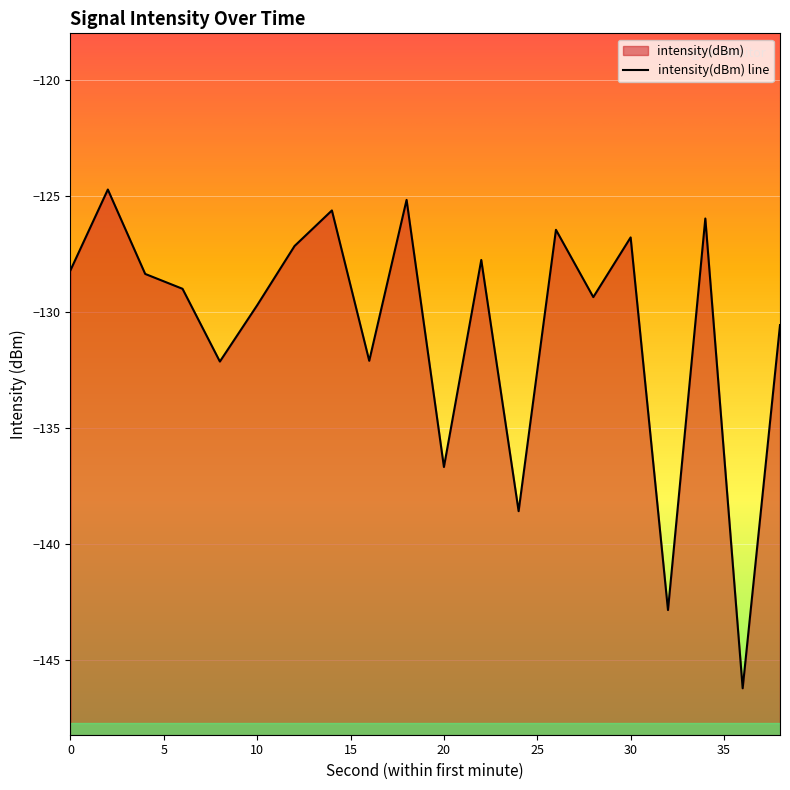

How many lines are shown in the chart?

1